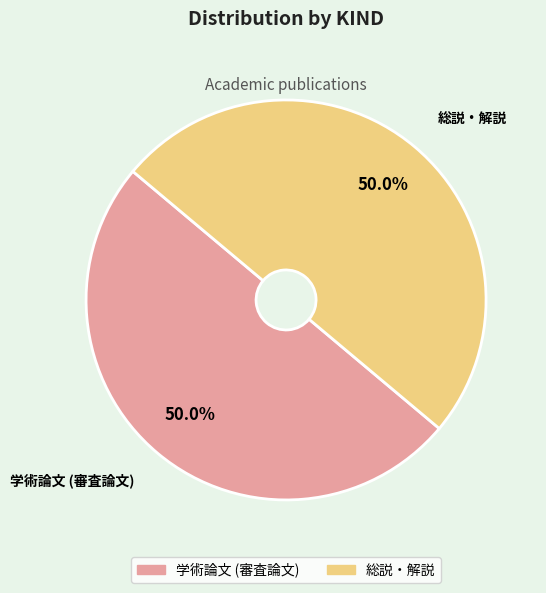

Do 総説・解説 and 学術論文 (審査論文) together represent more than half of the pie?

Yes